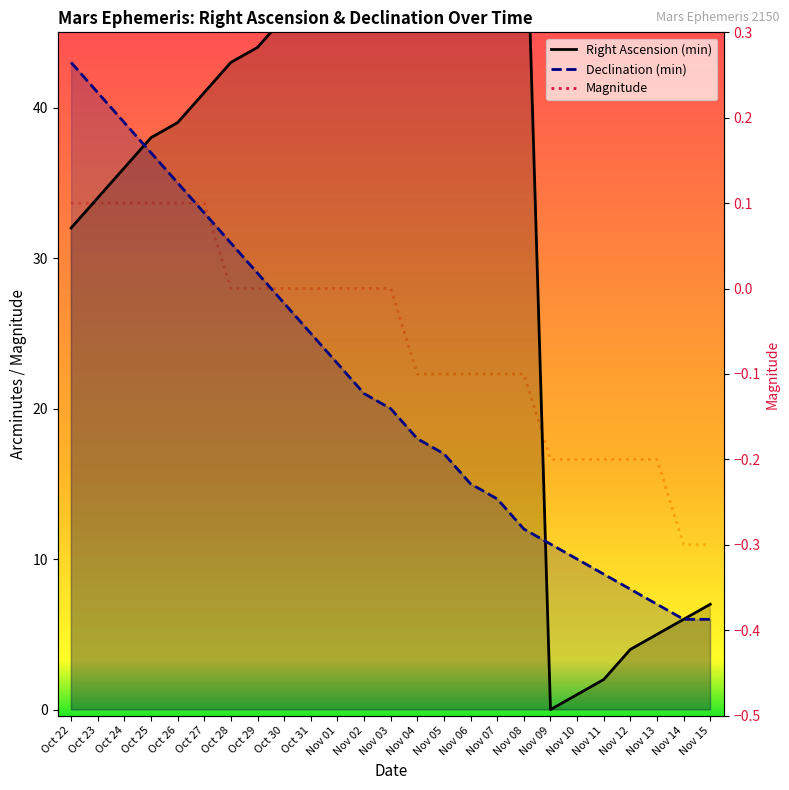

What is the difference between the maximum and minimum values in the Right Ascension (min) series?

59.0